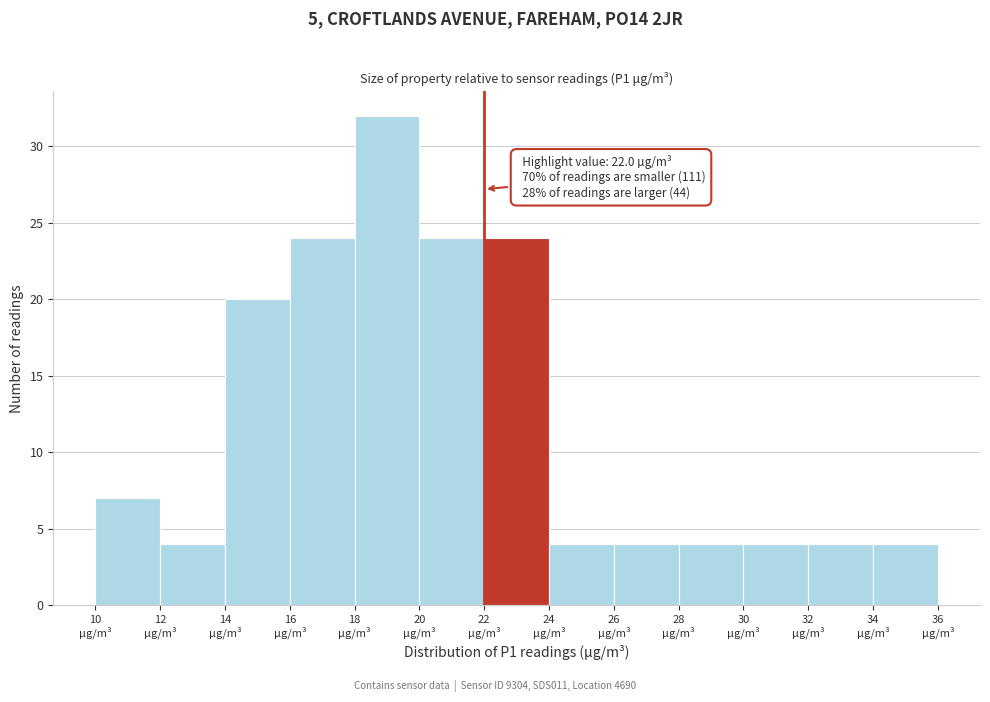

Which range on the x-axis has the tallest bar?

18 to 20